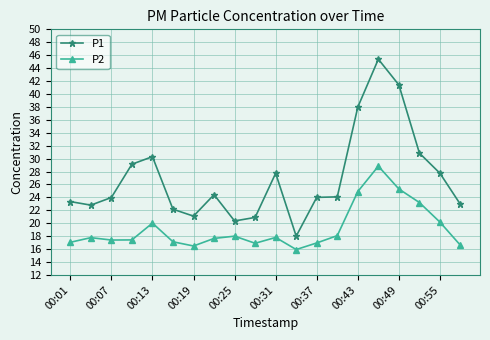

Which series has the largest range (max minus min)?

P1